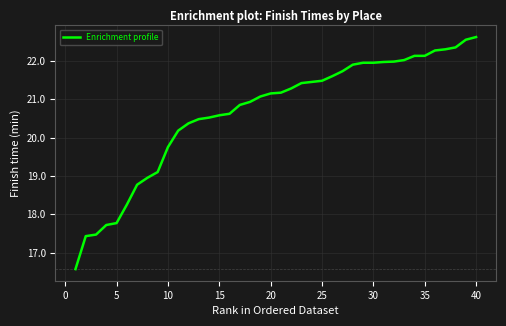

What is the greatest value displayed?

22.6